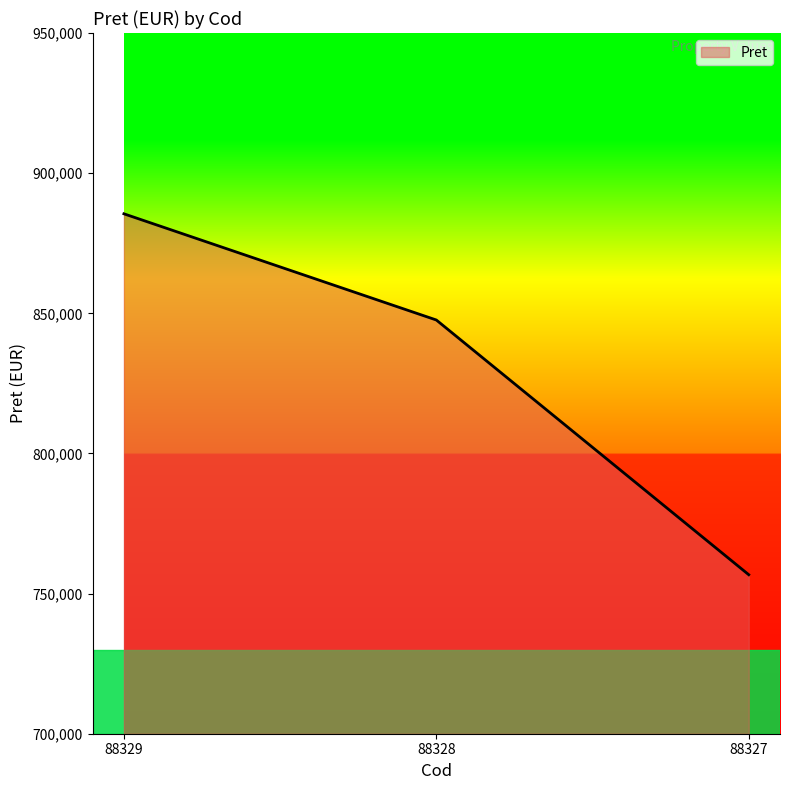

What is the greatest value displayed?

885502